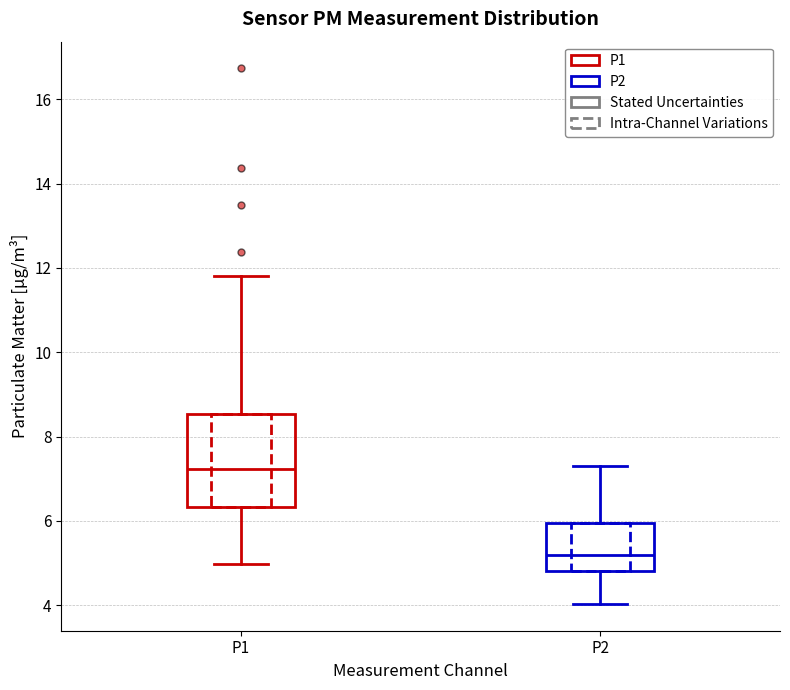

Where is the lower edge of the box for P1 on the y-axis? The values are not printed on the chart, so give them approximately, as read against the axis.

6.4